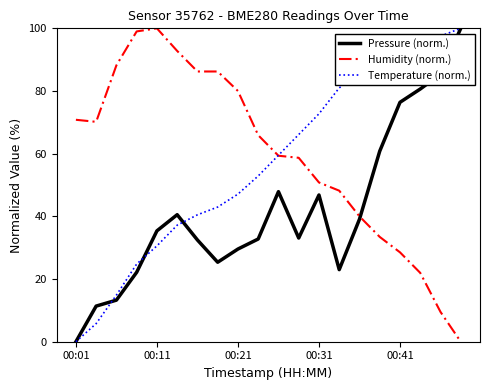

What is the maximum value for Humidity (norm.)?

100.0